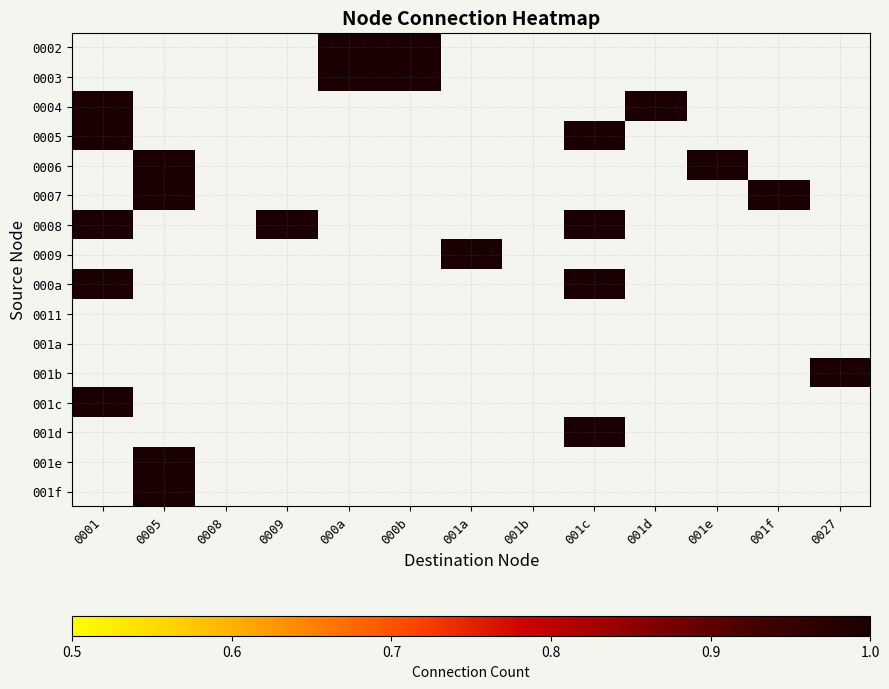

List the series in order of their peak value, lowest first.

0011, 001a, 0002, 0003, 0004, 0005, 0006, 0007, 0008, 0009, 000a, 001b, 001c, 001d, 001e, 001f